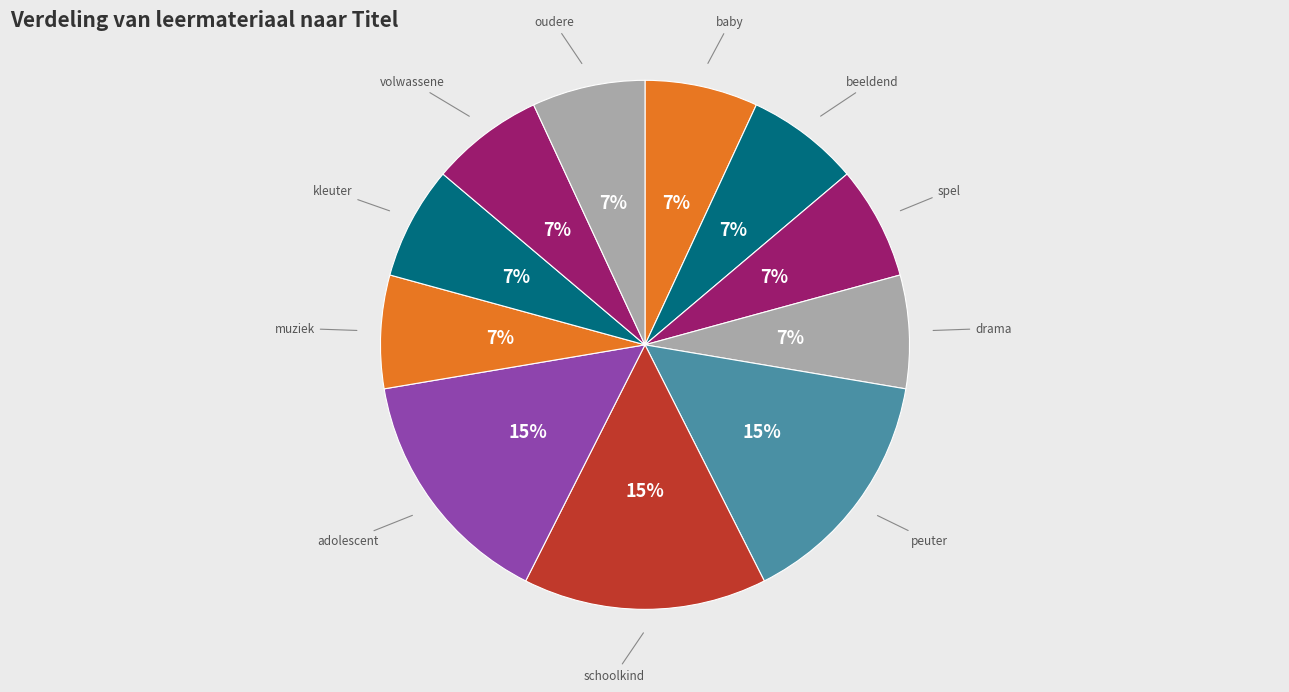

Is there a majority slice in this chart?

No